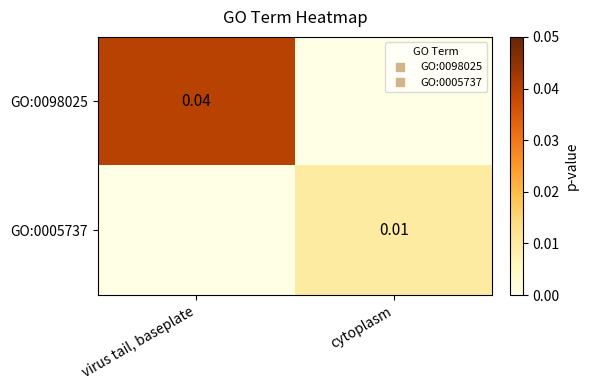

At which label does GO:0098025 reach its minimum?

cytoplasm